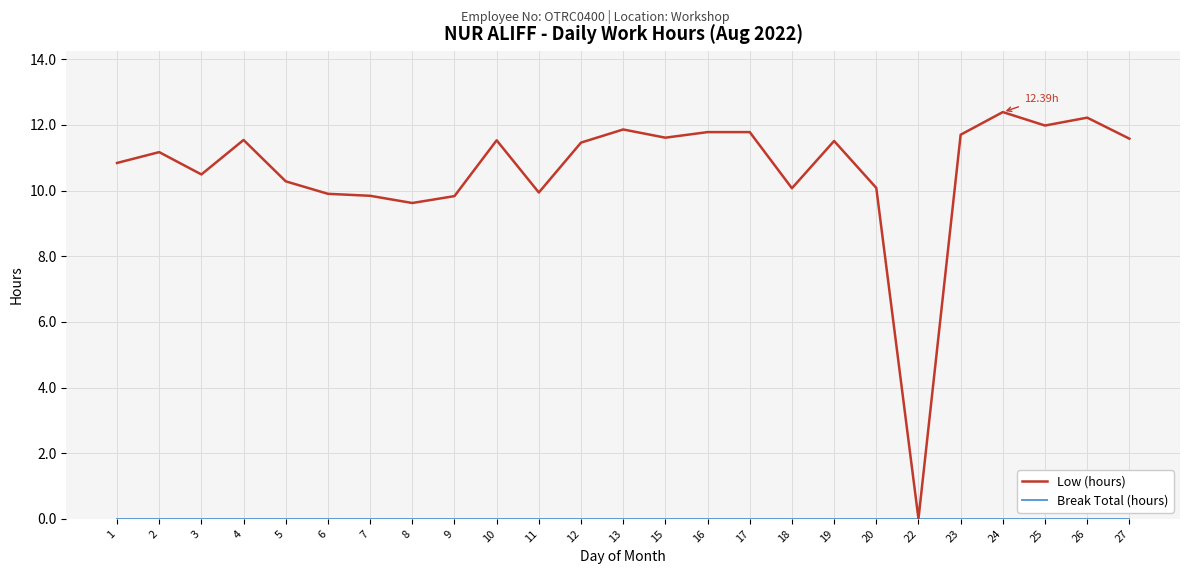

What is the total value across all series at 2?

11.2